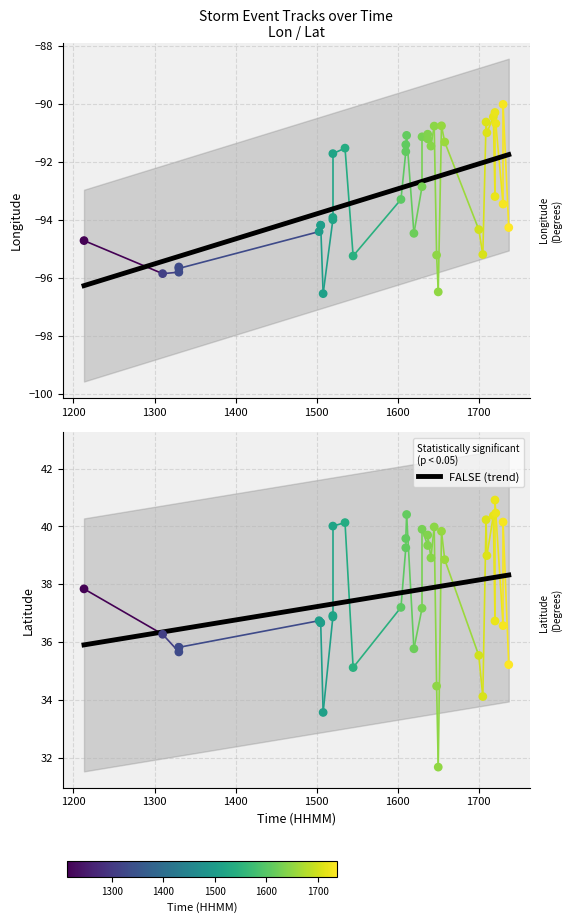

At how many categories does at least one series exceed 21?

40